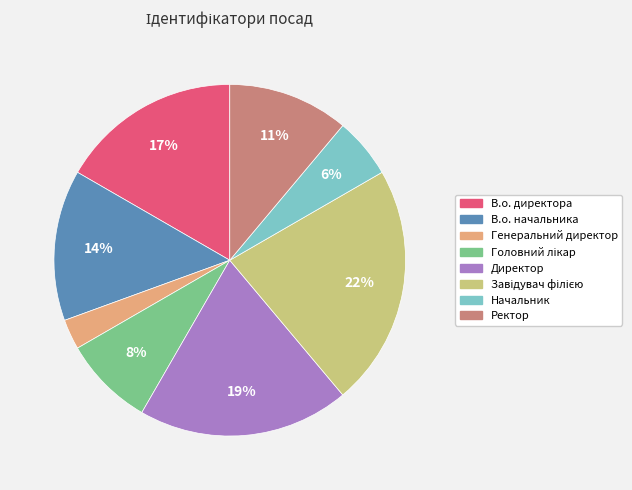

To the nearest percent, what portion does Директор represent?

19%